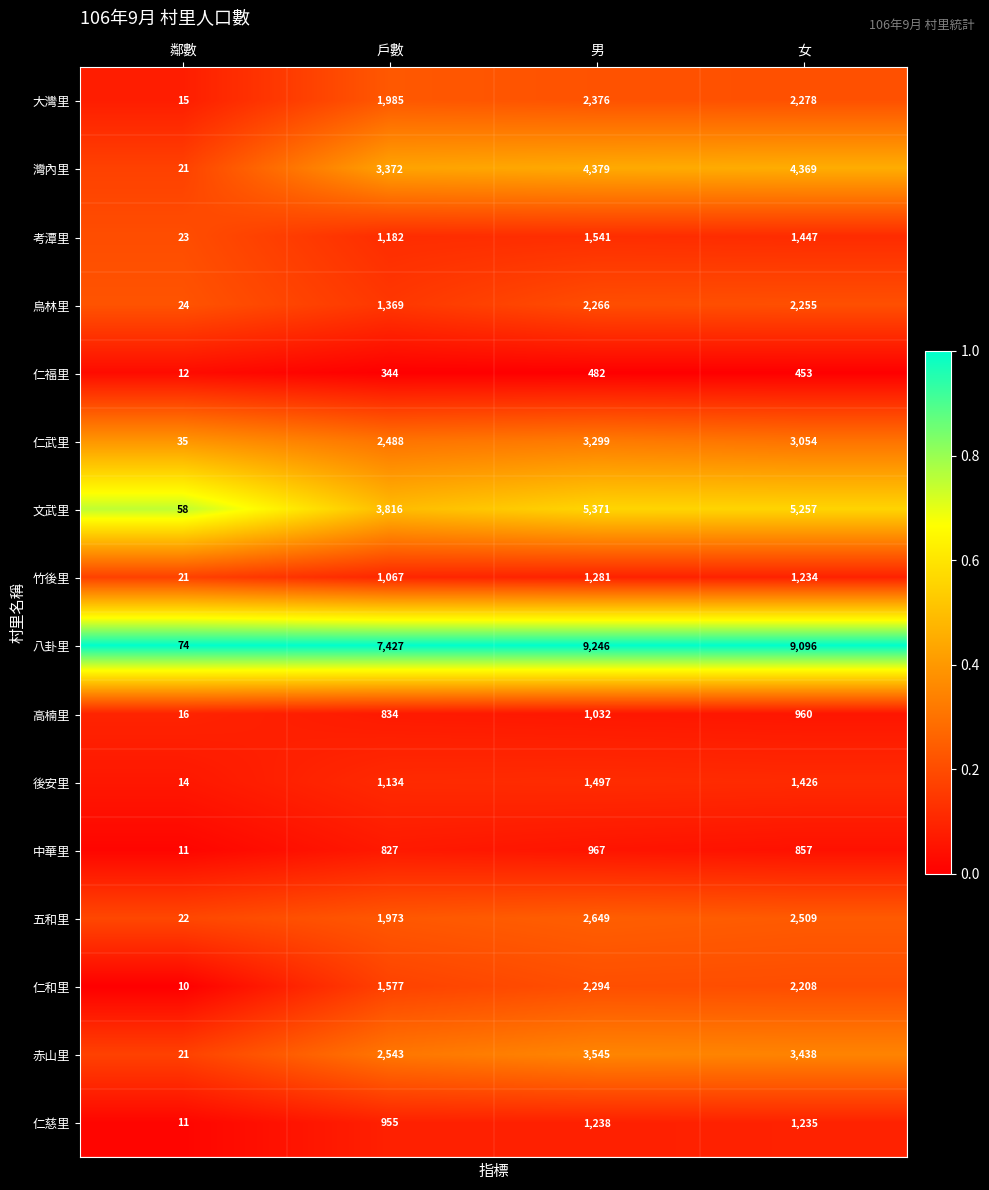

Which series has the largest range (max minus min)?

八卦里